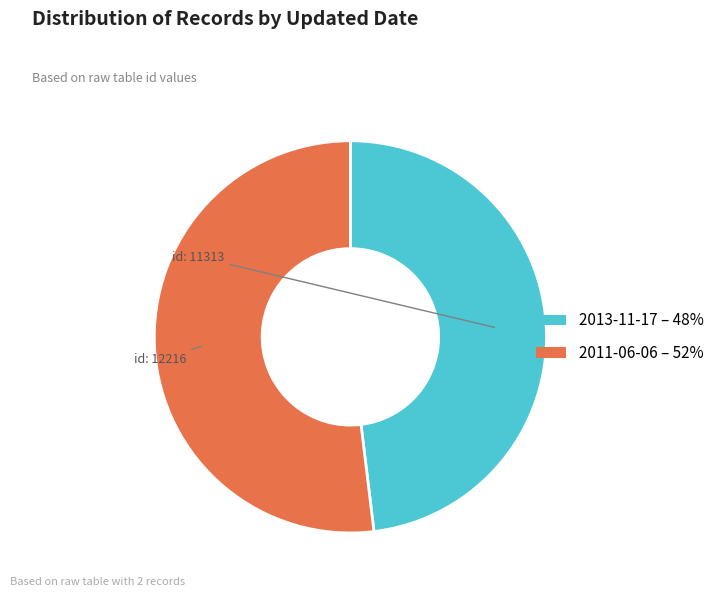

Which category has the smallest portion of the pie?

2013-11-17